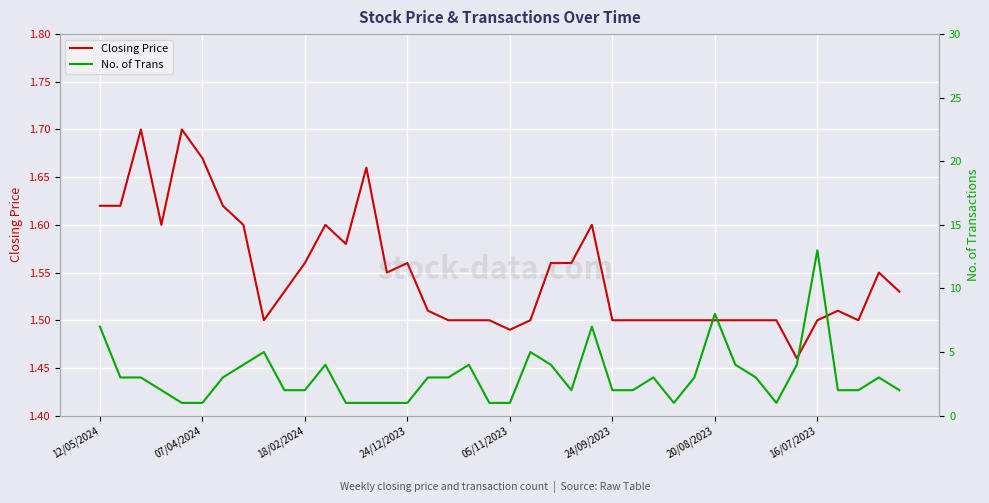

True or false: Closing Price has a value of 1.5 at 33.

True